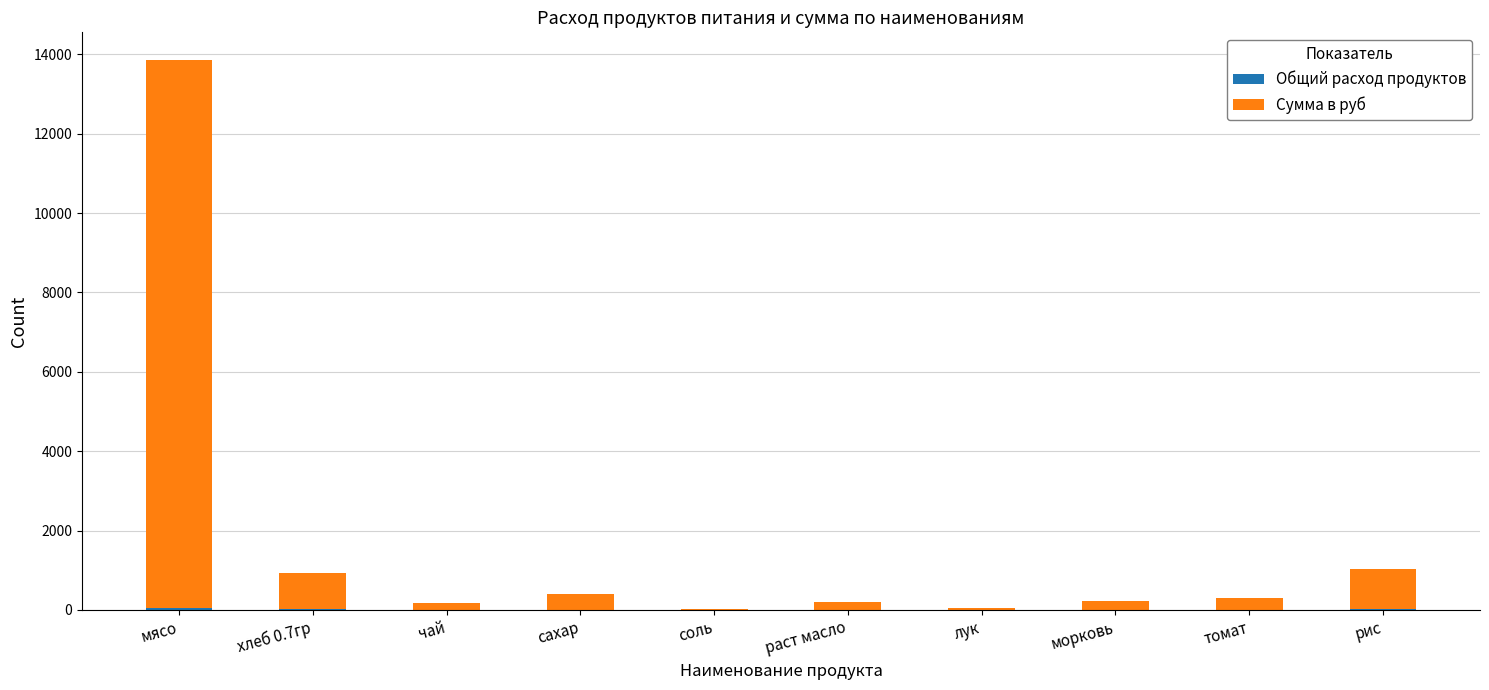

How many categories are shown in the chart?

10